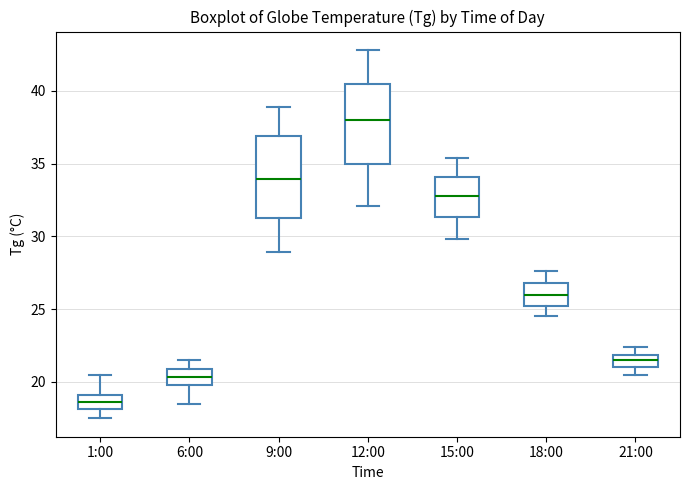

Reading left to right, read every box against the y-axis: the position of its median line, the range the box covers, and the ends of its whiskers. The values are not printed on the chart, so give them approximately, as read against the axis.

1:00: median 18.5, box 18.0 to 19.0, whiskers 17.5 to 20.5
6:00: median 20.5, box 20.0 to 21.0, whiskers 18.5 to 21.5
9:00: median 34.0, box 31.5 to 37.0, whiskers 29.0 to 39.0
12:00: median 38.0, box 35.0 to 40.5, whiskers 32.0 to 43.0
15:00: median 33.0, box 31.5 to 34.0, whiskers 30.0 to 35.5
18:00: median 26.0, box 25.0 to 27.0, whiskers 24.5 to 27.5
21:00: median 21.5, box 21.0 to 22.0, whiskers 20.5 to 22.5